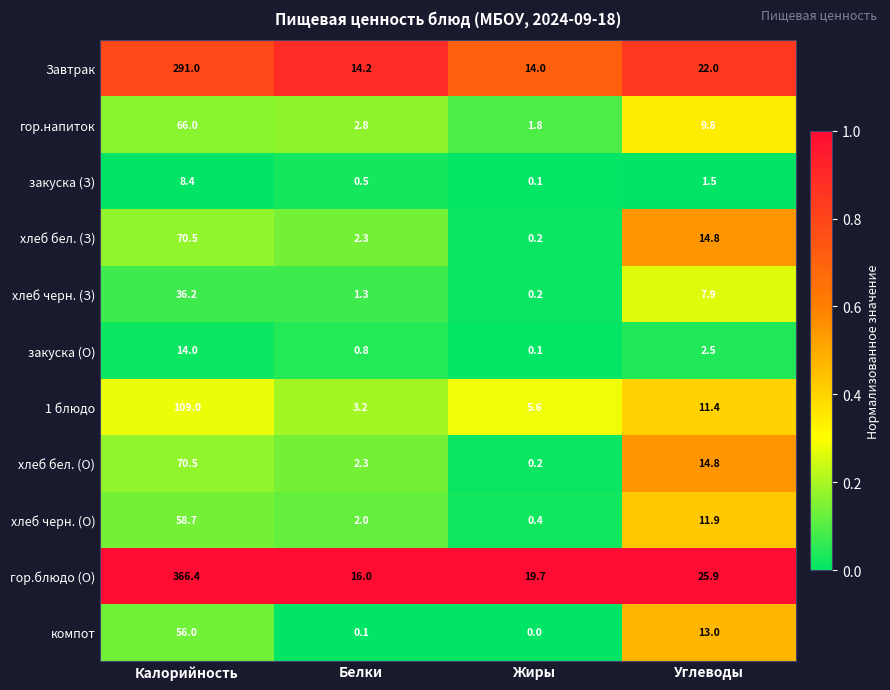

Rank the categories by гор.напиток value from lowest to highest.

Жиры, Белки, Углеводы, Калорийность